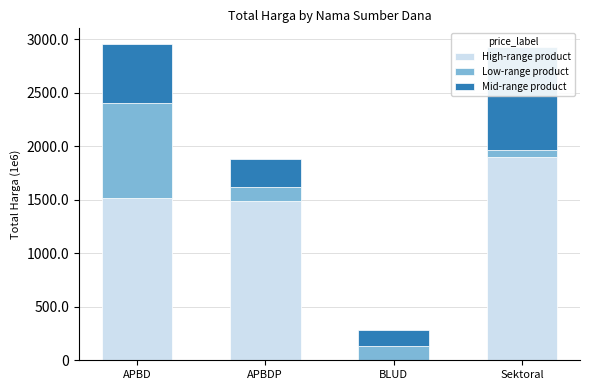

Reading right to left, extract all data points from this chart.

High-range product: 1898303780	0	1486800150	1518696780
Low-range product: 65000000	129791000	135218000	887835505
Mid-range product: 963455395	152253740	262118150	549083505